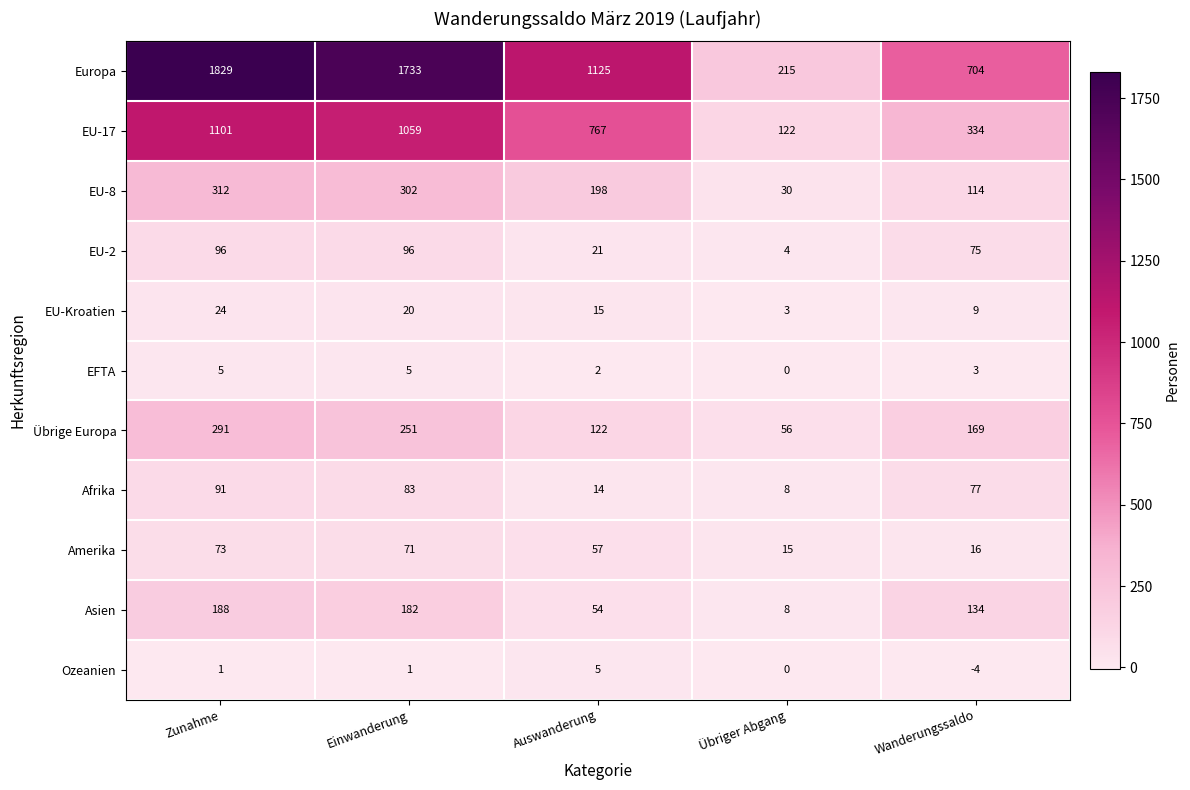

Rank the series at Zunahme from lowest to highest value.

Ozeanien, EFTA, EU-Kroatien, Amerika, Afrika, EU-2, Asien, Übrige Europa, EU-8, EU-17, Europa